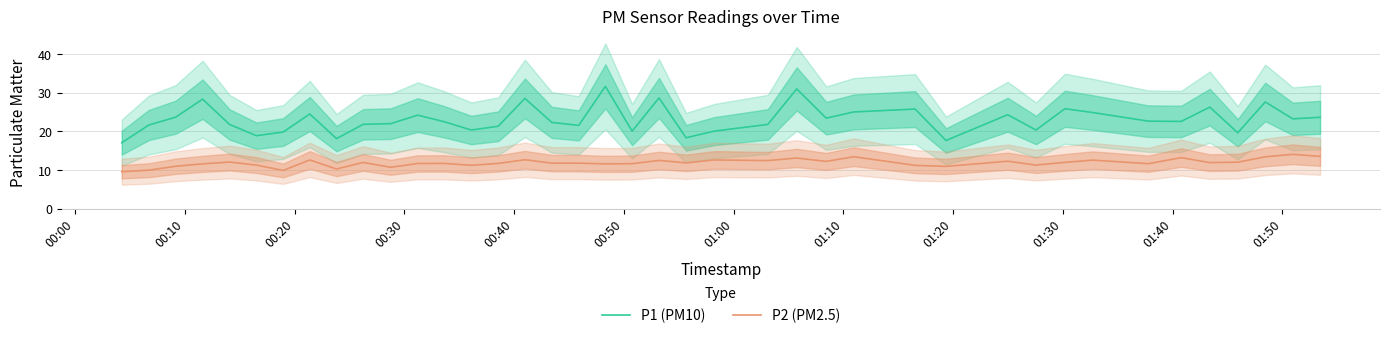

True or false: P2 (PM2.5) and P1 (PM10) cross at least once.

False